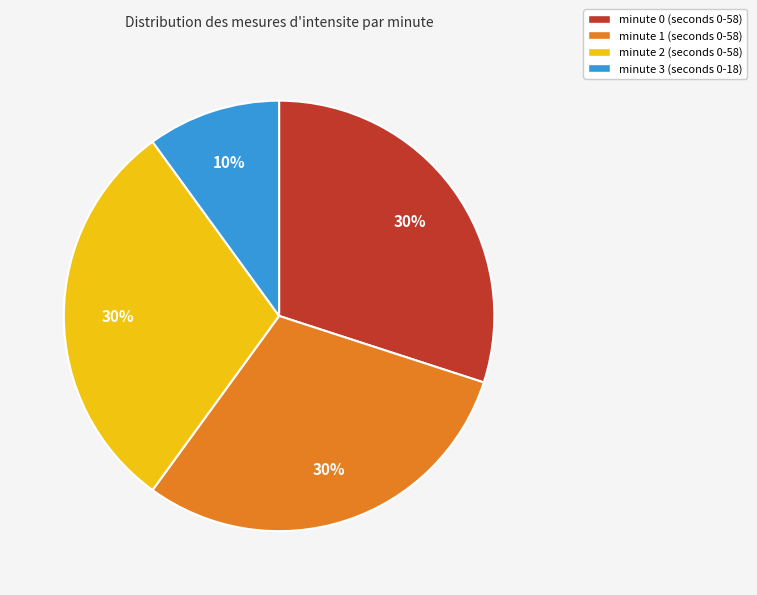

What is the ratio of the value at minute 0 (seconds 0-58) to the value at minute 3 (seconds 0-18)?

3.0